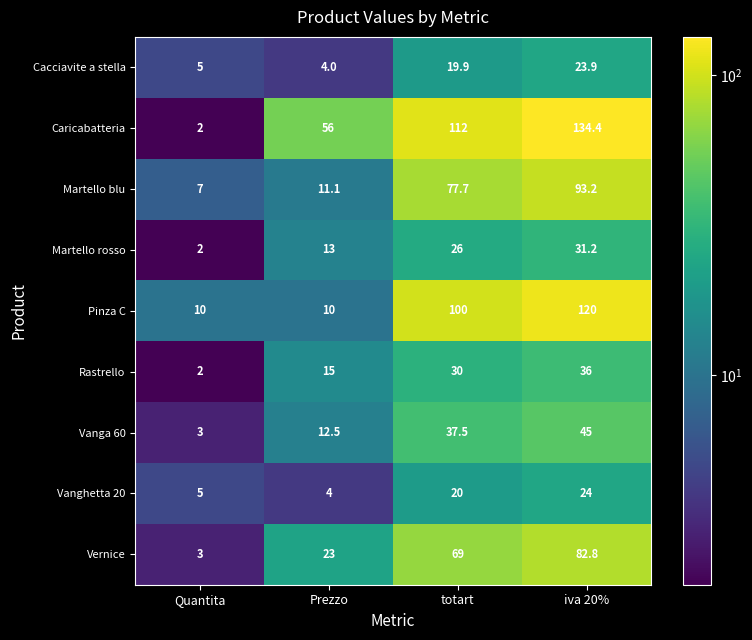

Where is Martello rosso nearest to the value 16?

Prezzo